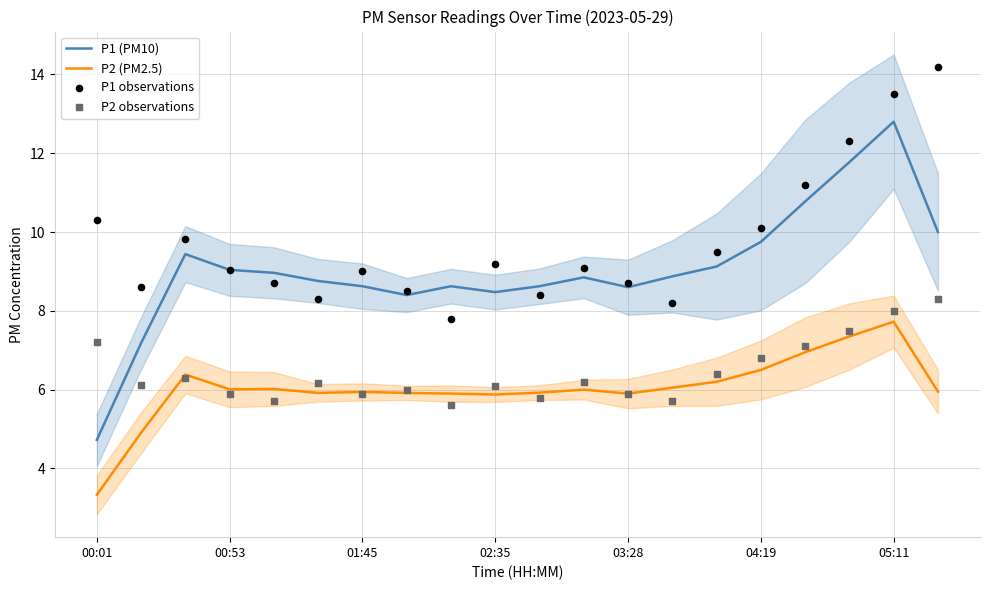

At which label does P2 (PM2.5) reach its peak?

05:11